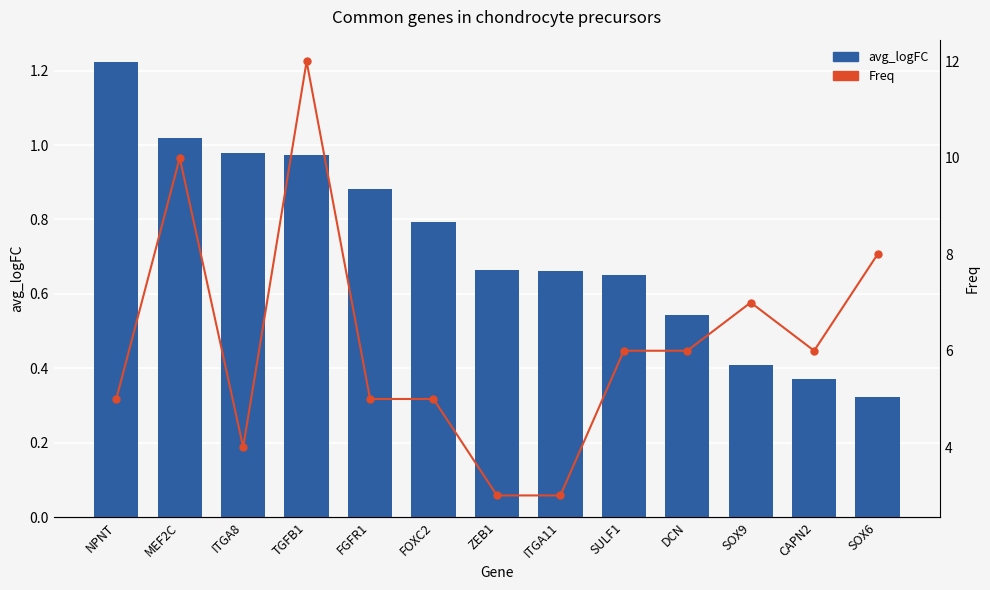

What value does the avg_logFC series have at FGFR1?

0.9